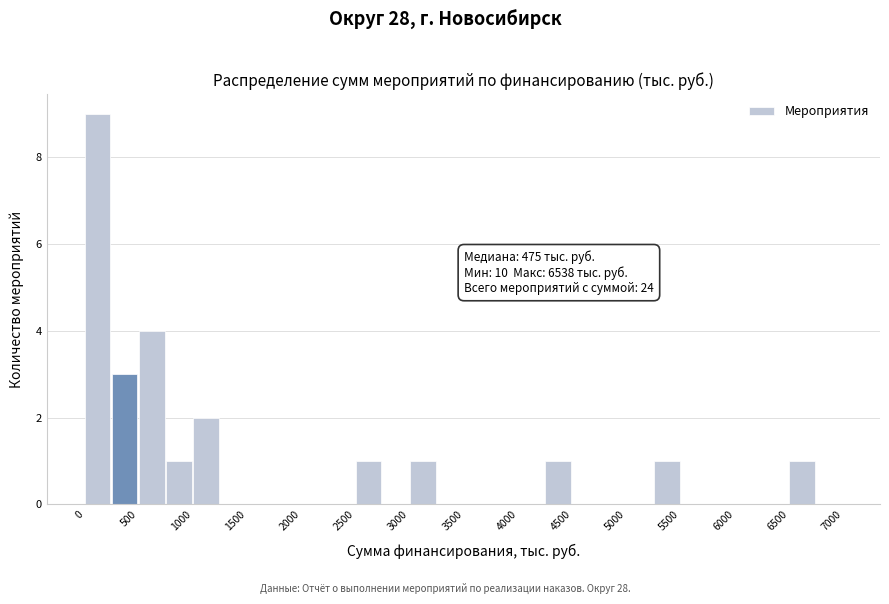

Over which range of the x-axis is the bar tallest?

0 to 250